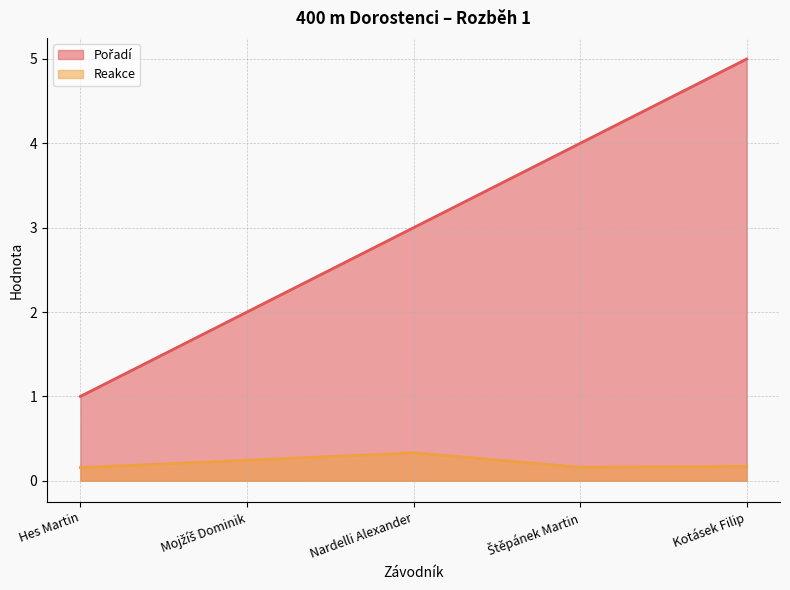

At Kotásek Filip, list the series in order from smallest to largest.

Reakce, Pořadí